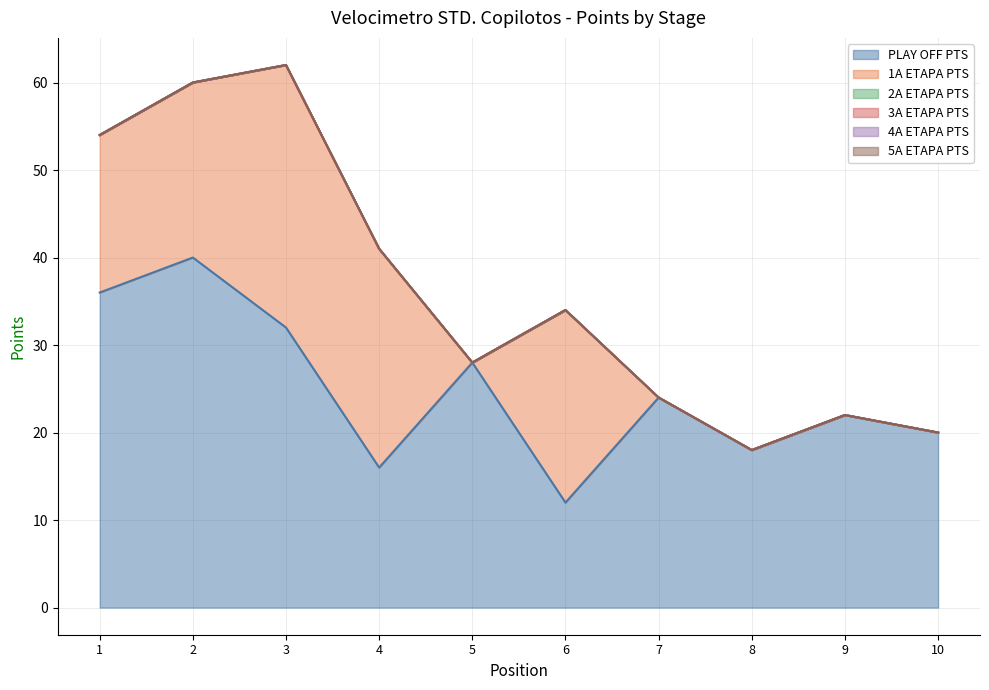

True or false: PLAY OFF PTS has more than 0 interior local peaks.

True